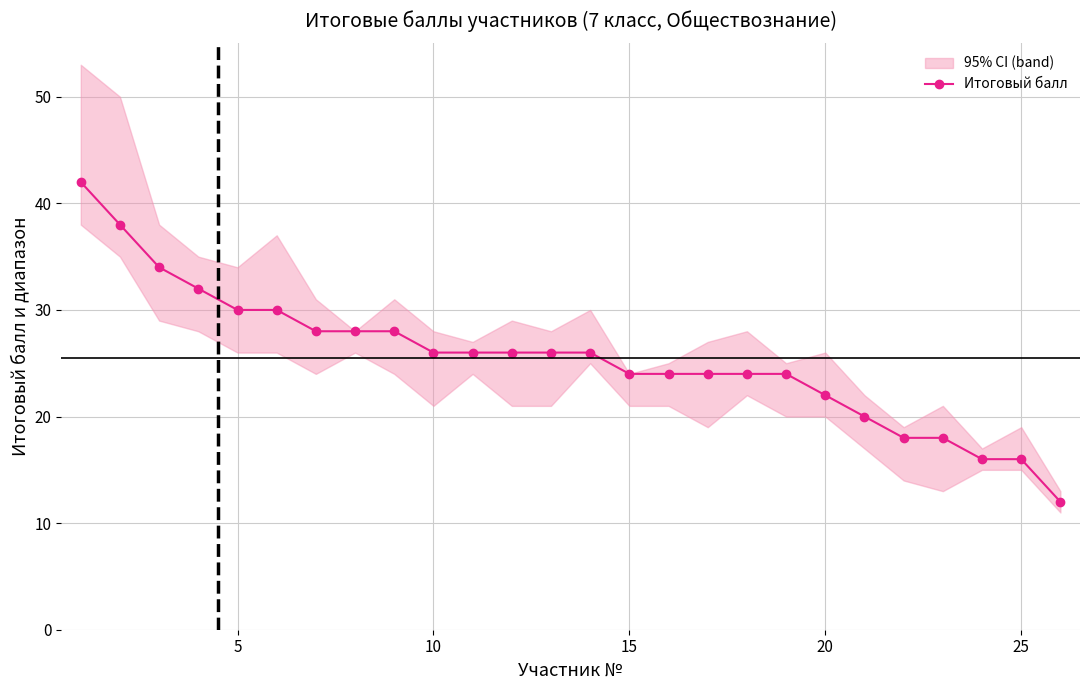

Is it true that Итоговый балл equals 45 at 5?

False